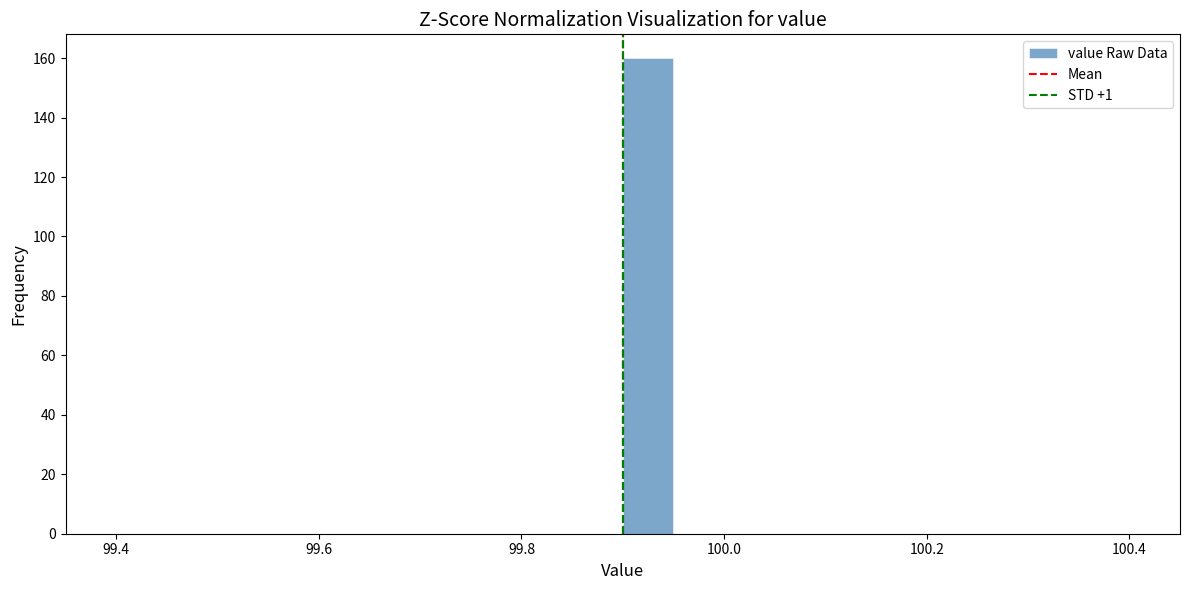

Read against the x-axis, roughly where is the centre of the tallest bar?

99.92